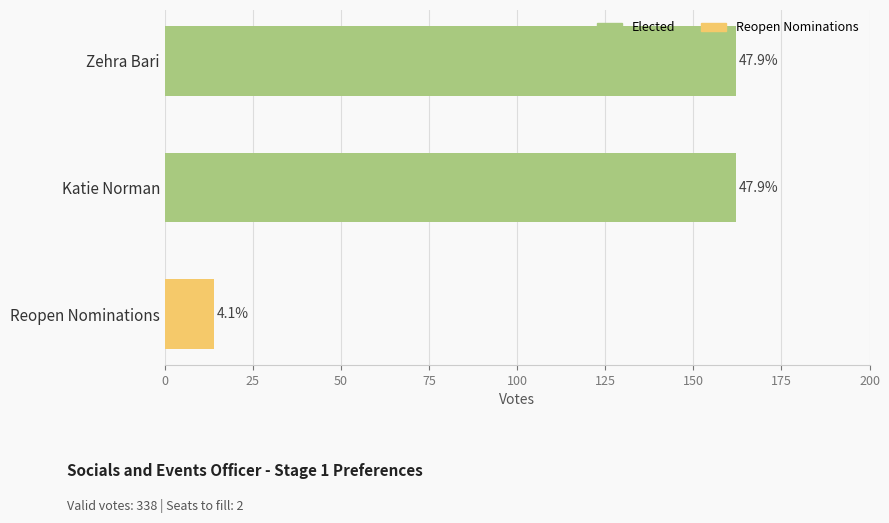

Does the chart contain any negative values?

No